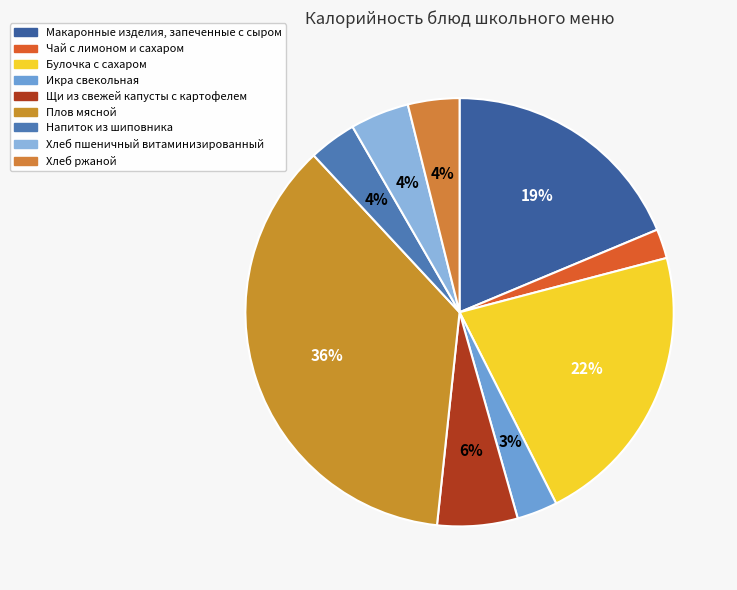

Count the number of slices in the pie.

9